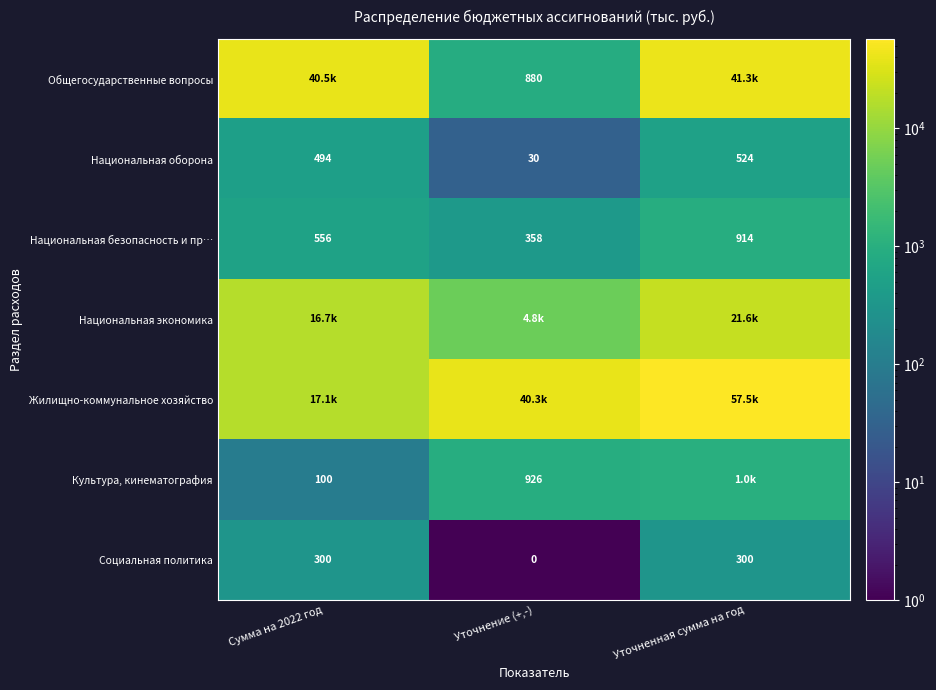

Which has a higher value, Сумма на 2022 год or Уточнение (+,-)?

Сумма на 2022 год